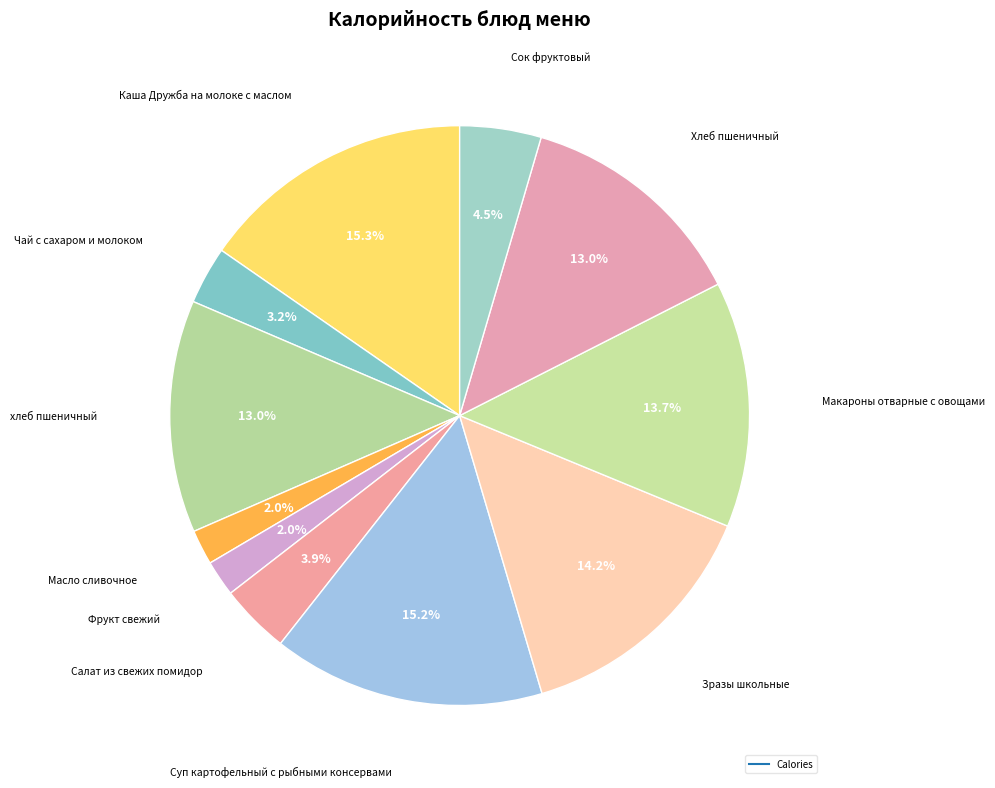

Rank the categories by value from lowest to highest.

Масло сливочное, Фрукт свежий, Чай с сахаром и молоком, Салат из свежих помидор, Сок фруктовый, хлеб пшеничный, Хлеб пшеничный, Макароны отварные с овощами, Зразы школьные, Суп картофельный с рыбными консервами, Каша Дружба на молоке с маслом